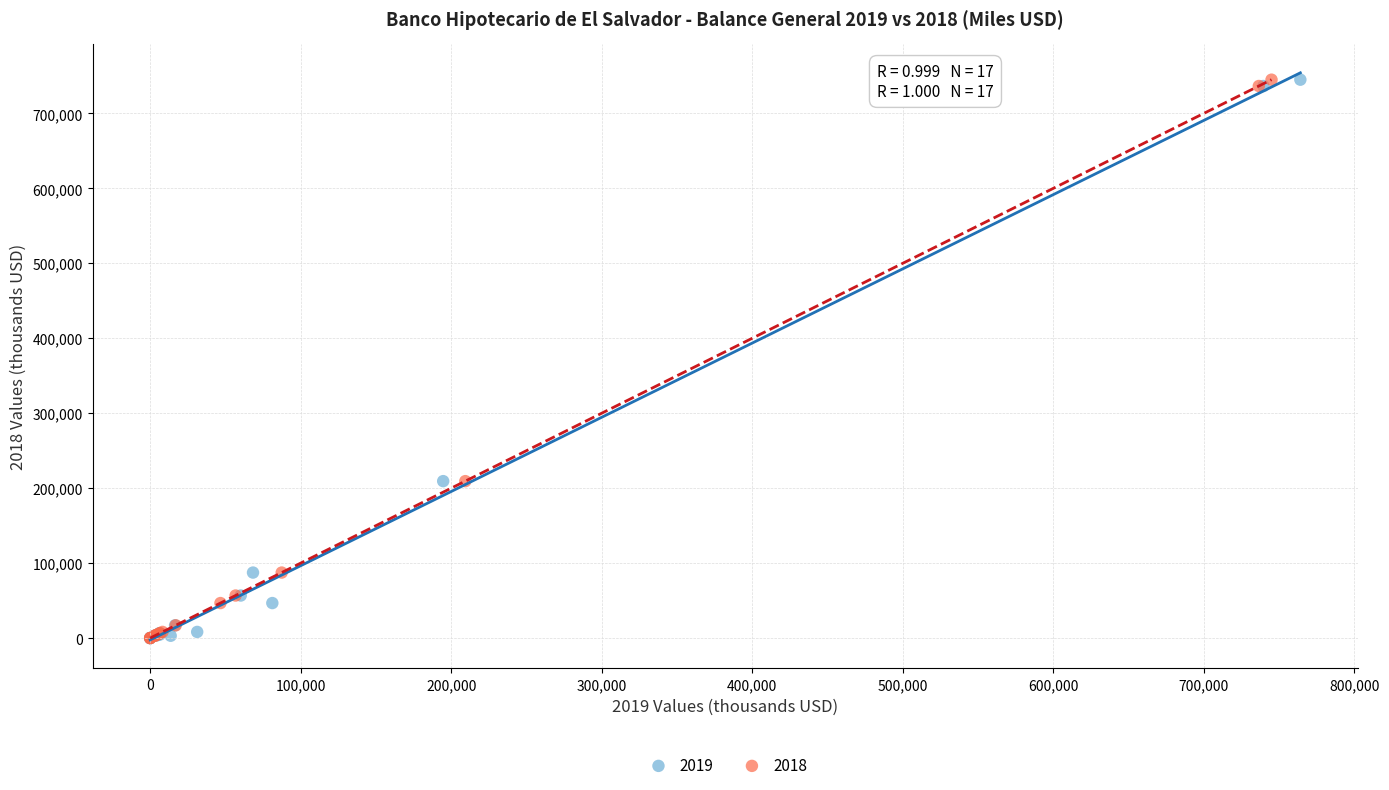

What are all the series names shown in the legend?

2019, 2018